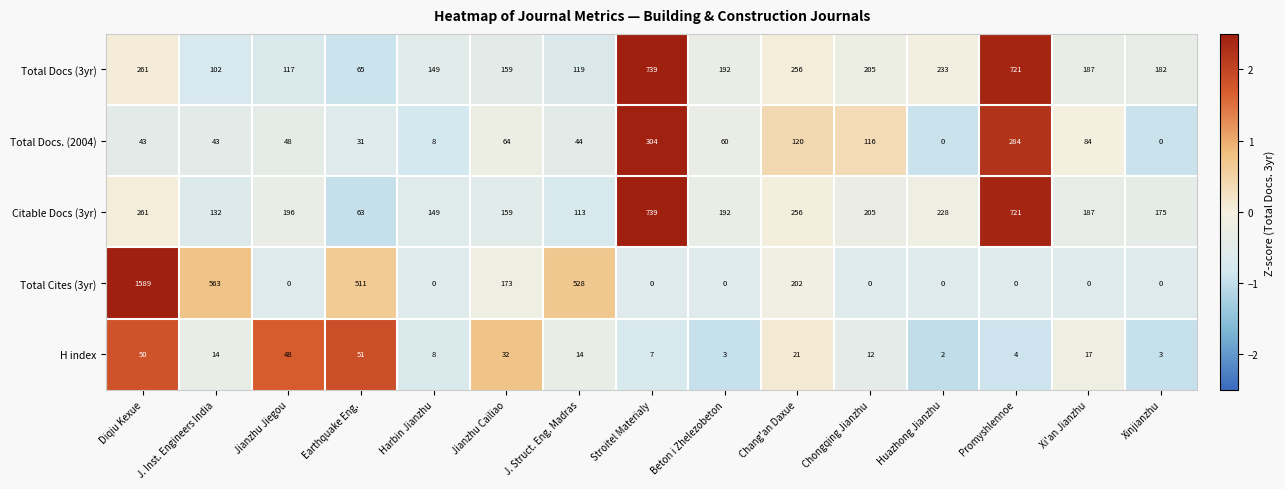

True or false: Total Docs (3yr) has a value of 253 at Jianzhu Cailiao.

False